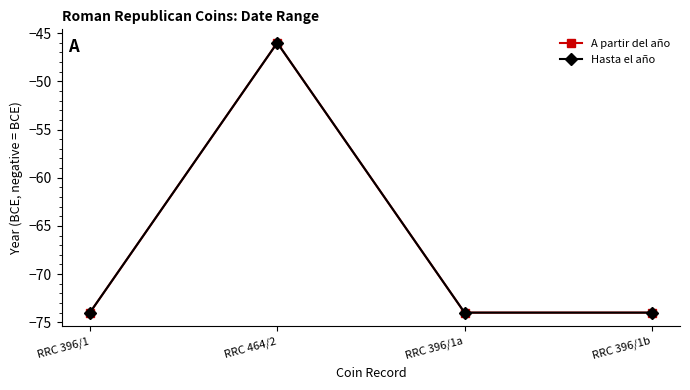

What is the label of the 4th point from the left?

RRC 396/1b